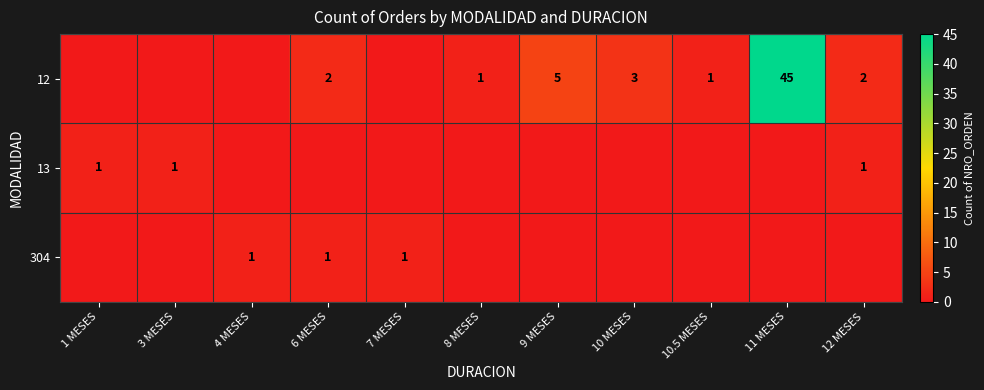

True or false: 304 has a value of 1 at 6 MESES.

True